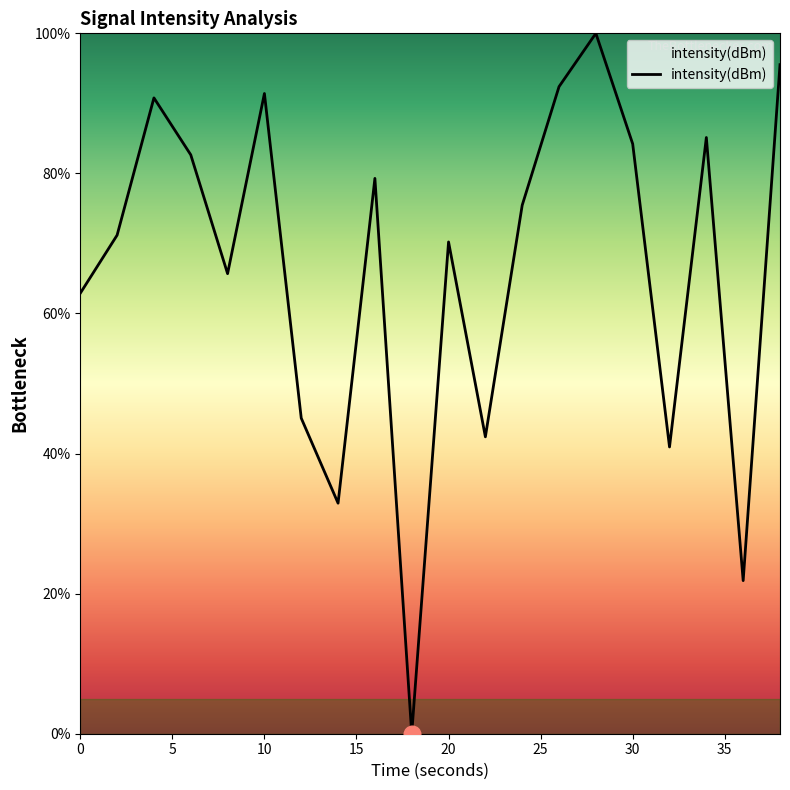

What is the difference between the maximum and minimum values?

100.0